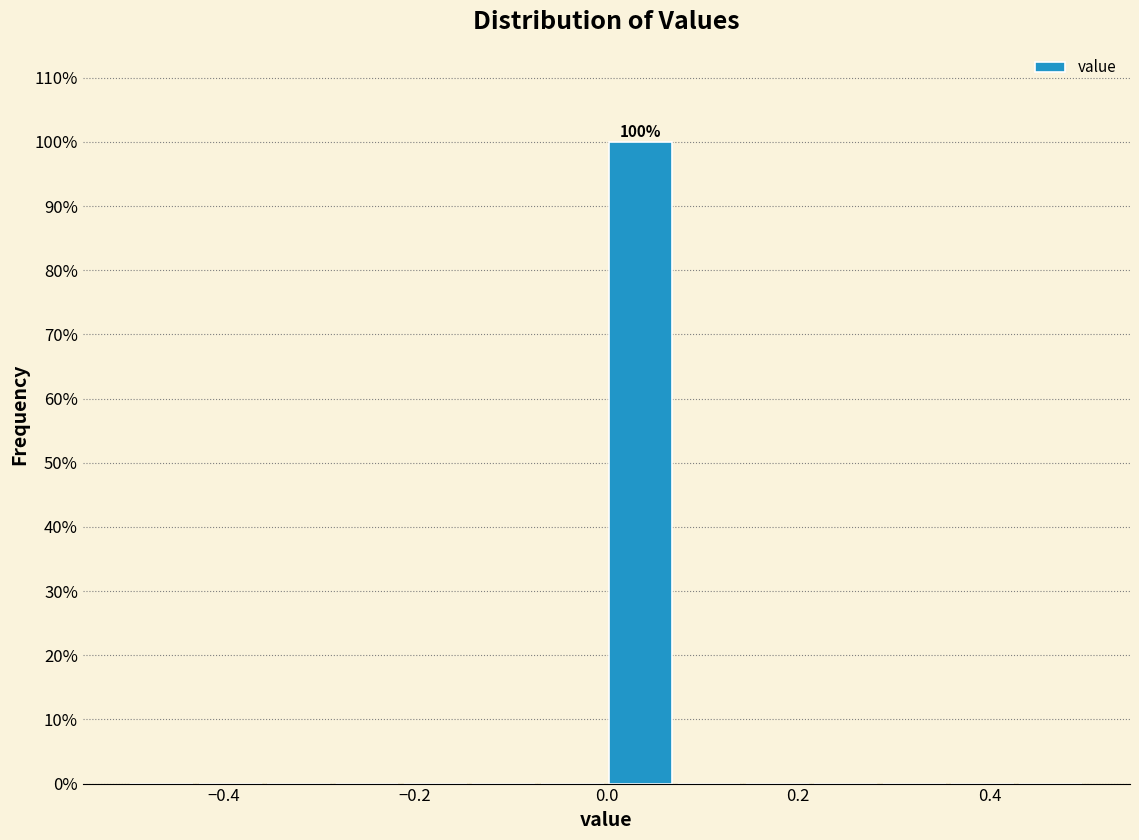

Read against the x-axis, roughly where is the centre of the tallest bar?

0.04